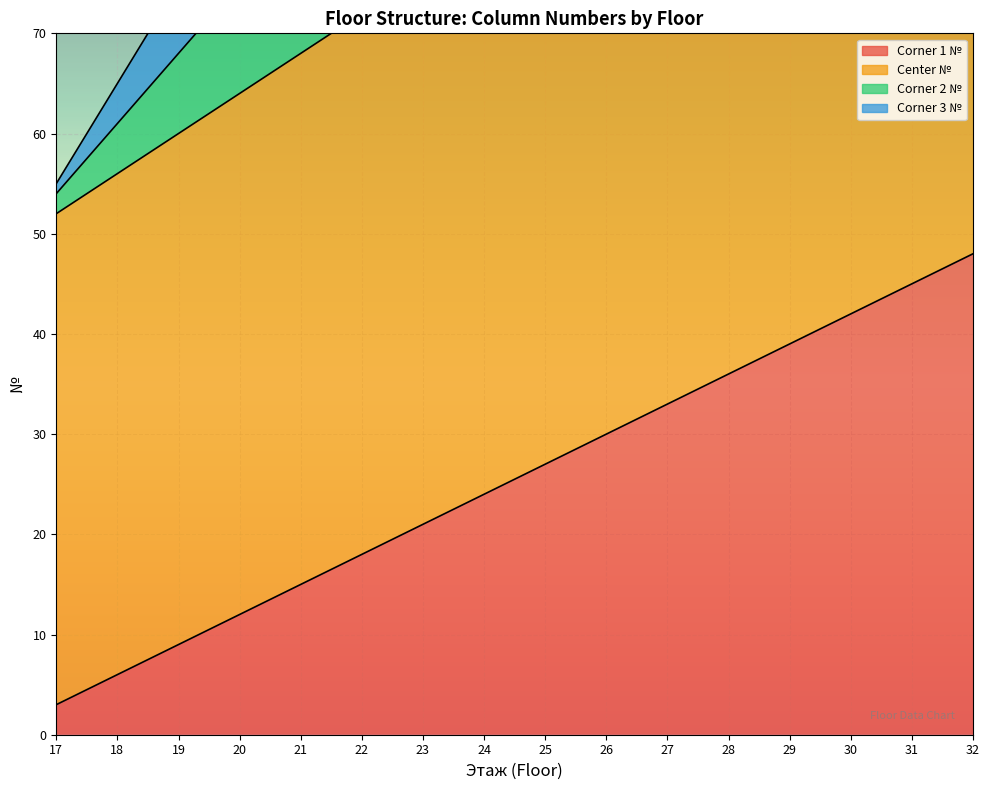

At 28, list the series in order from largest to smallest.

Corner 3 №, Corner 2 №, Center №, Corner 1 №